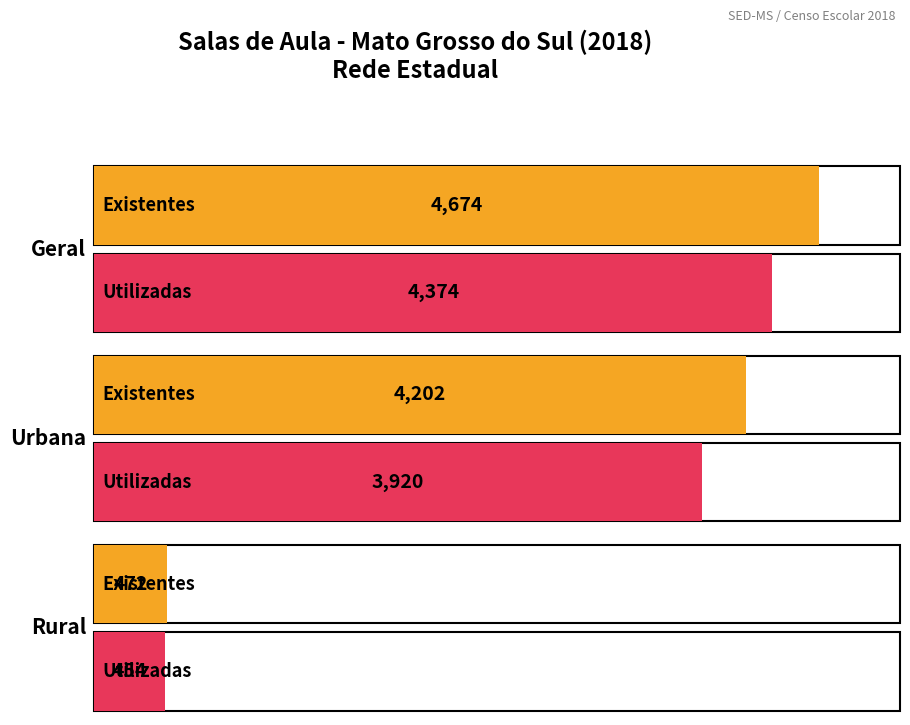

What is the difference between the maximum and minimum values in the Utilizadas series?

3920